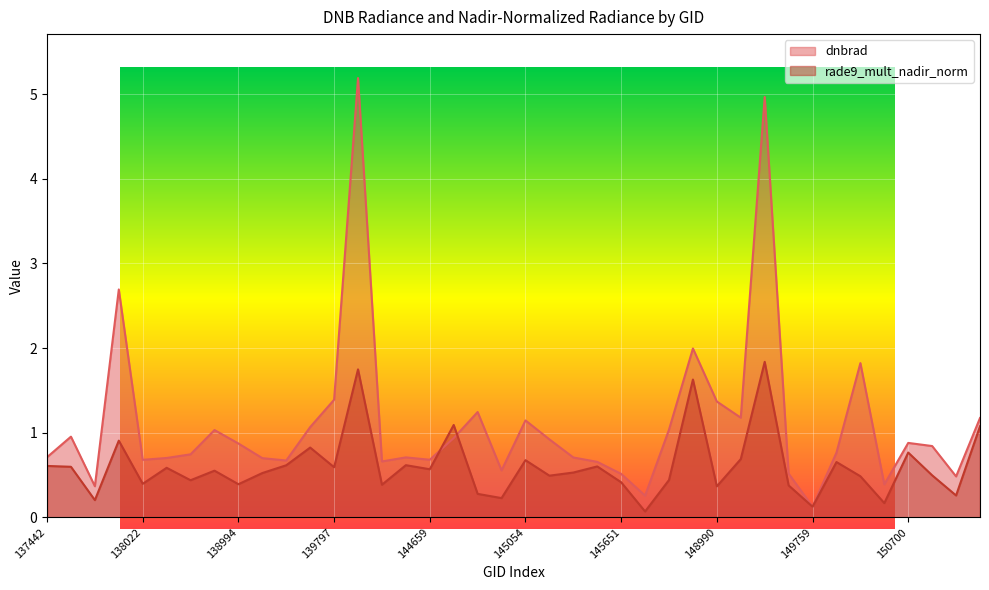

List the series in order of their overall mean, highest first.

dnbrad, rade9_mult_nadir_norm